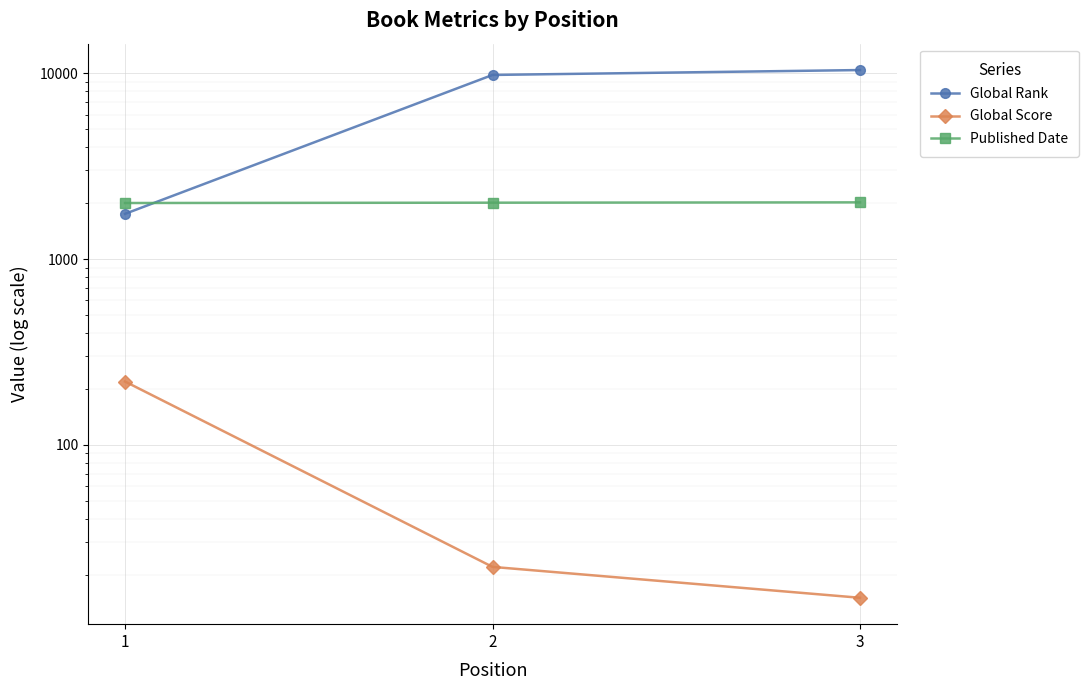

What is the difference between the Global Score values at 2 and 3?

7